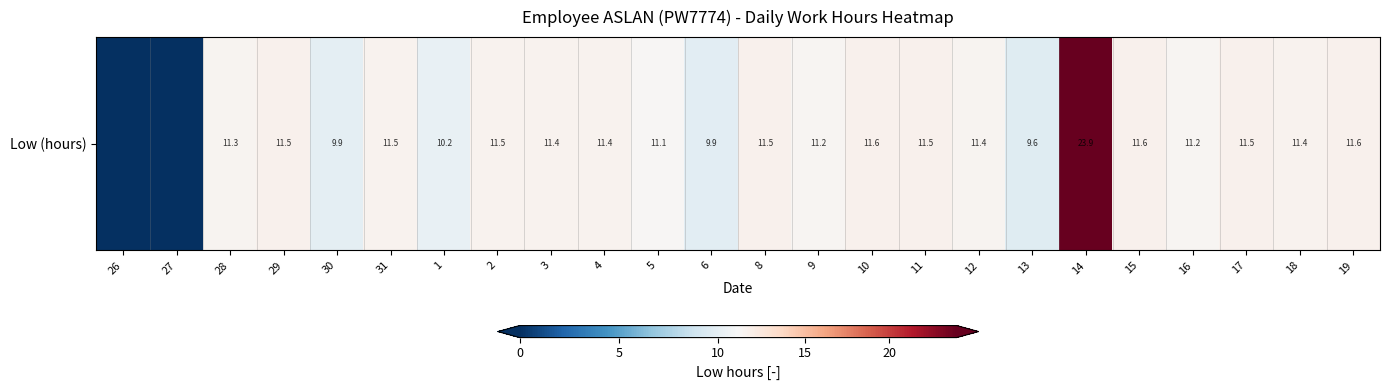

Count the number of data series in this chart.

1